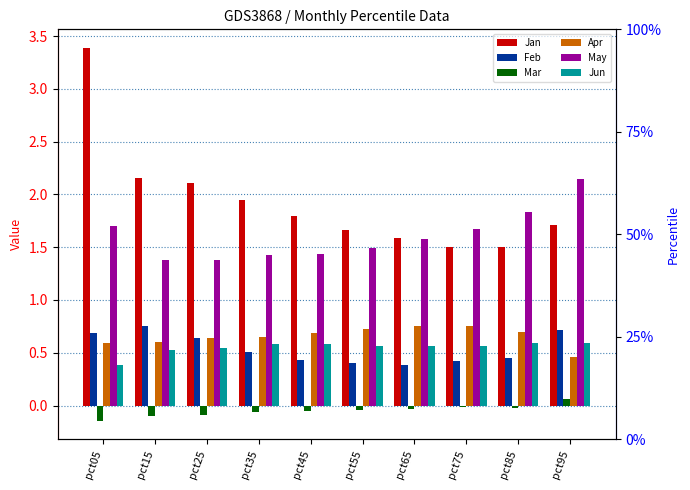

Between pct25 and pct55, which series saw the biggest shift?

Jan